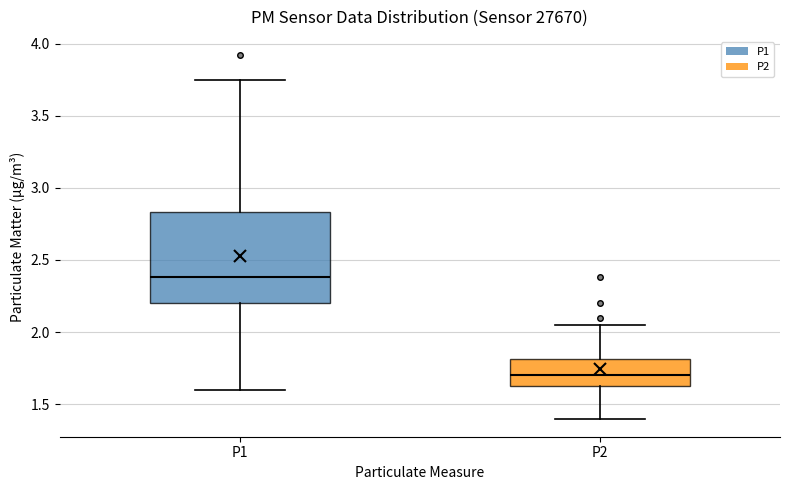

Where does the upper whisker of the box for P1 end on the y-axis? The values are not printed on the chart, so give them approximately, as read against the axis.

3.75